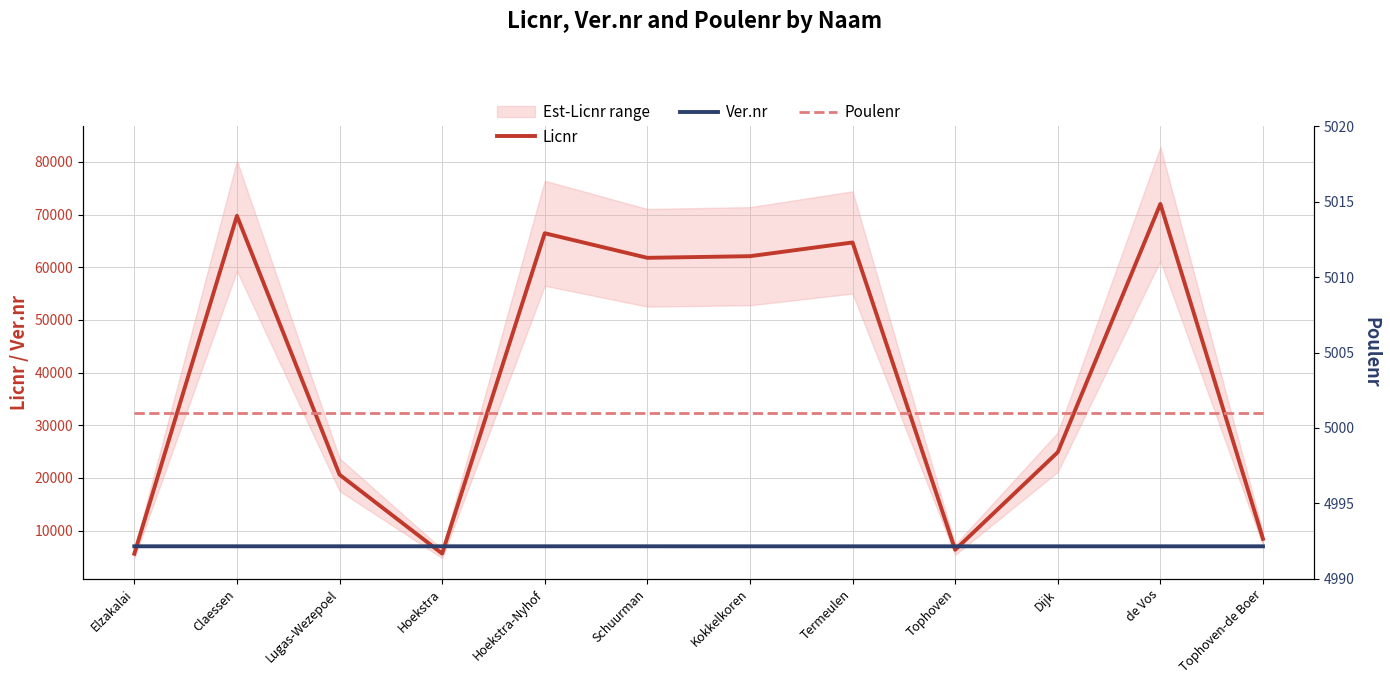

Reading left to right, extract all data points from this chart.

Licnr: 5598	69760	20612	5625	66456	61788	62099	64705	6352	24881	72022	8421
Ver.nr: 7013	7013	7013	7013	7013	7013	7008	7008	7008	7008	7008	7008
Poulenr: 5001	5001	5001	5001	5001	5001	5001	5001	5001	5001	5001	5001